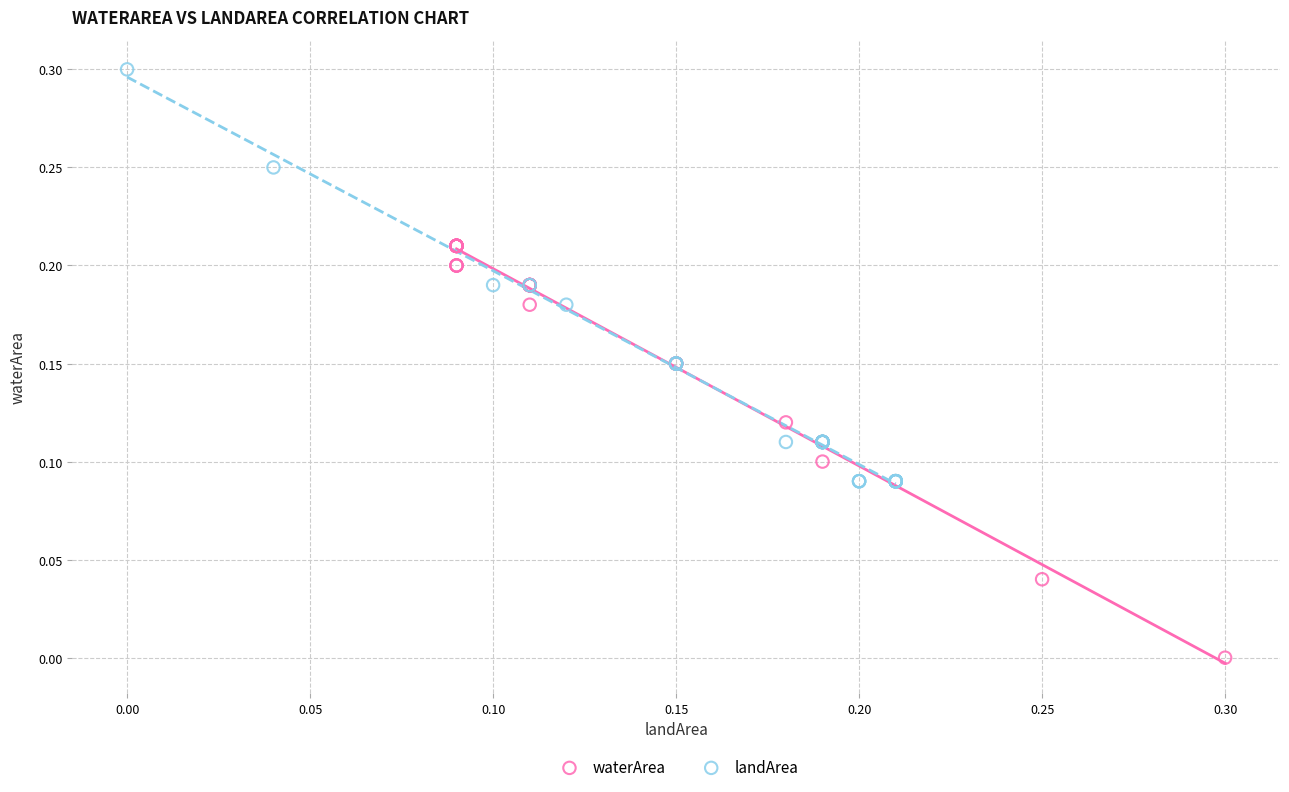

Which series reaches the minimum Y coordinate?

waterArea